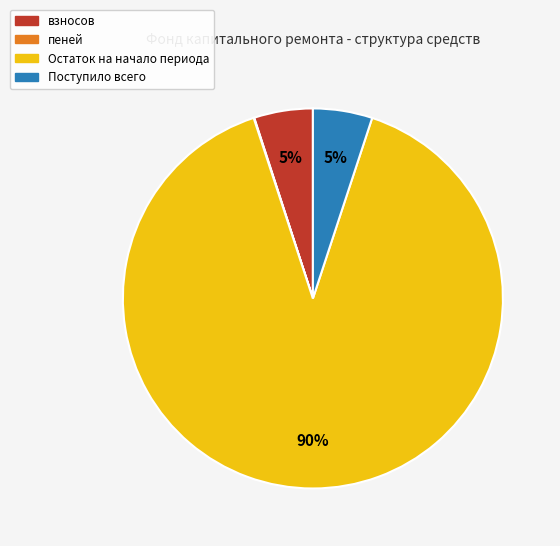

True or false: взносов accounts for 5% of the total.

True